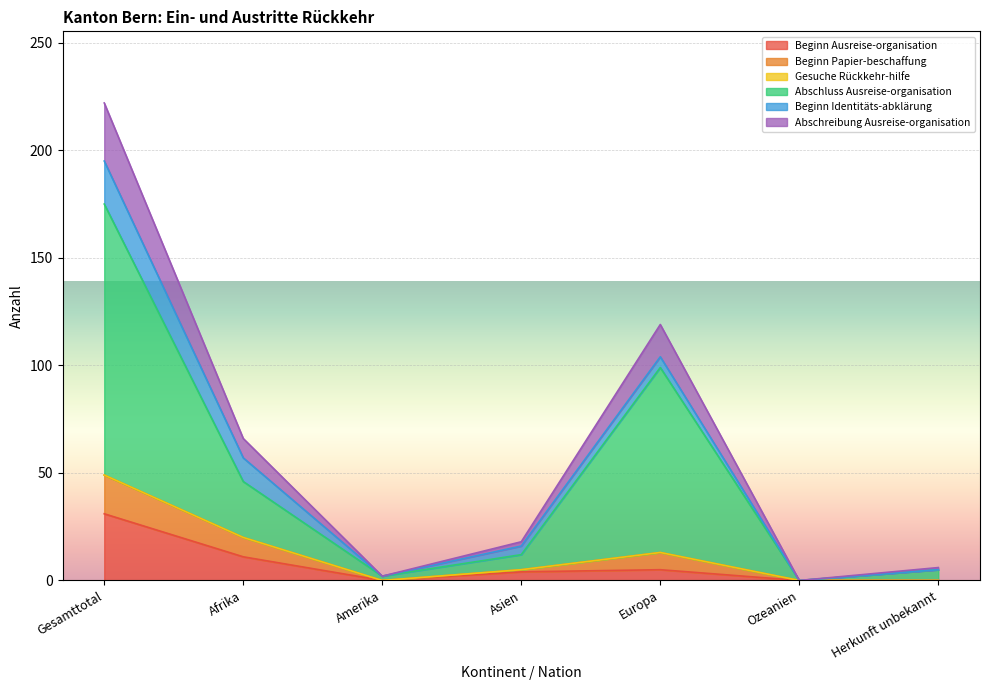

At which category is the sum across all series the highest?

Gesamttotal